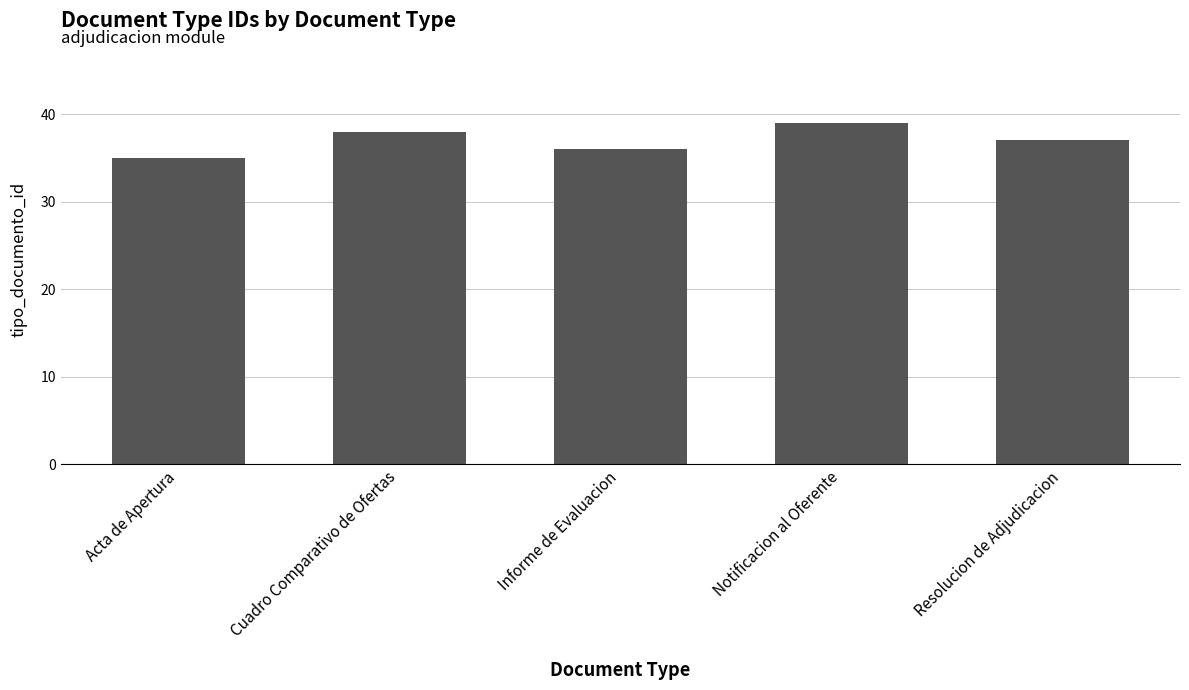

What is the smallest value displayed?

35